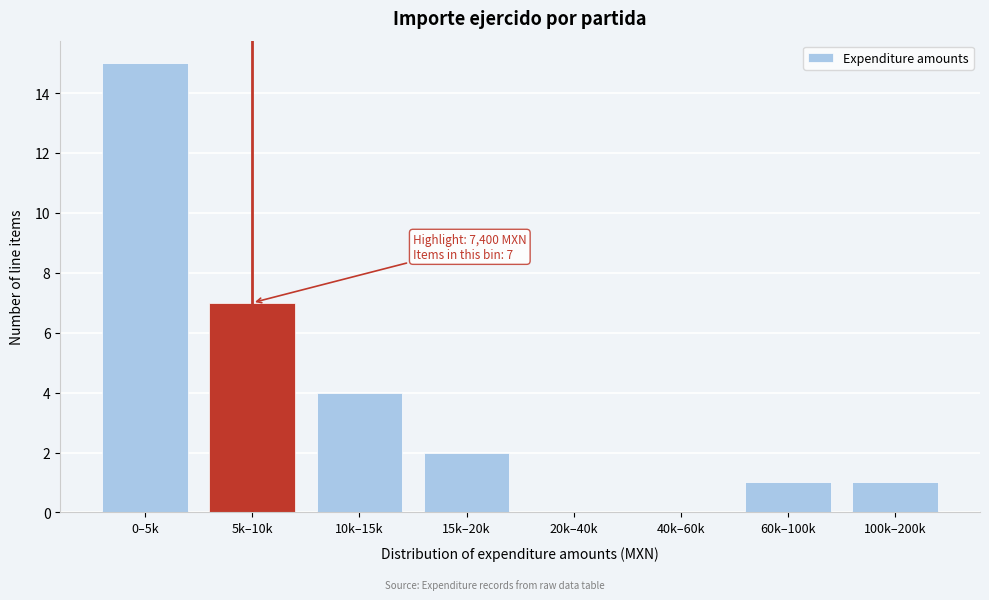

Reading left to right, extract all data points from this chart.

0–5k=15	5k–10k=7	10k–15k=4	15k–20k=2	20k–40k=0	40k–60k=0	60k–100k=1	100k–200k=1